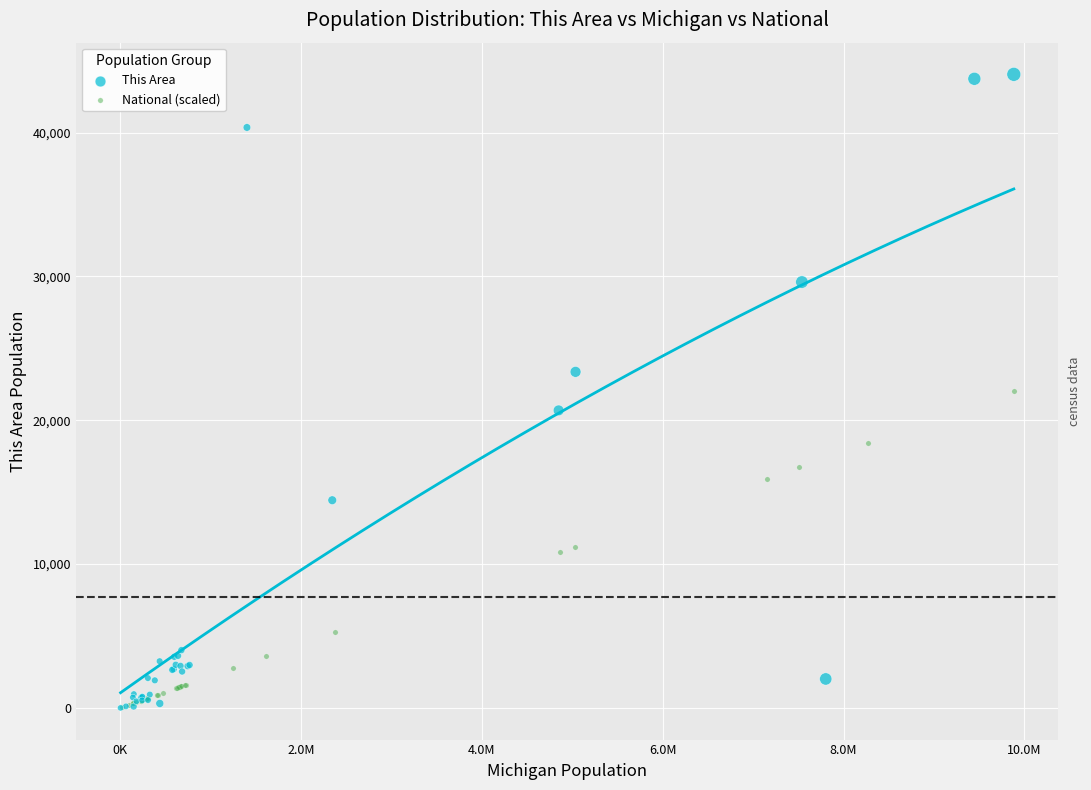

Which series contains the highest Y value?

This Area